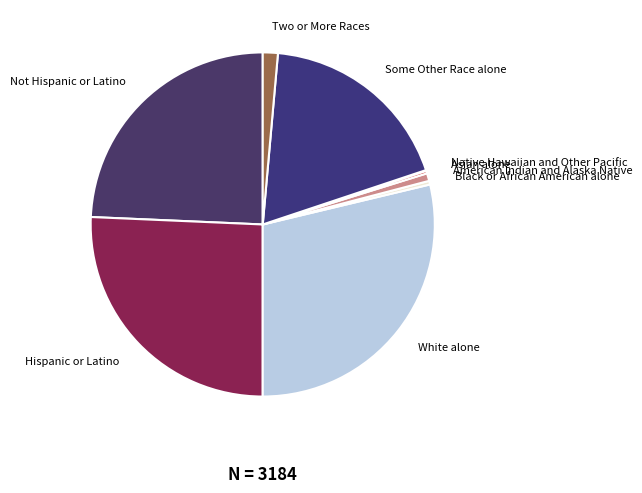

Is it true that Two or More Races is 1% of the pie?

True